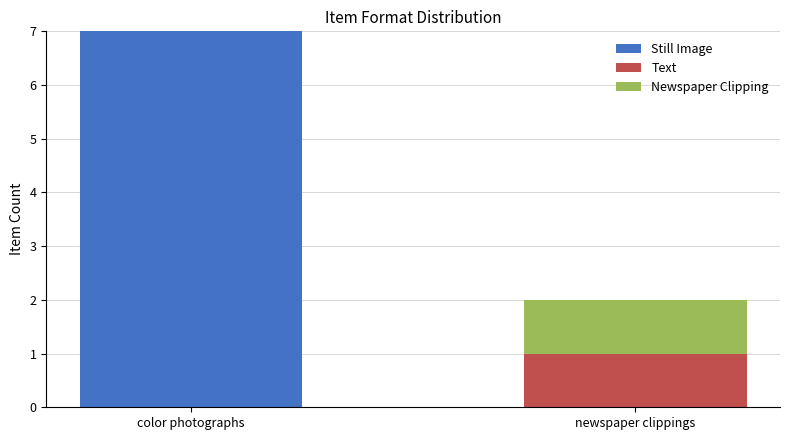

At which category is the sum across all series the highest?

color photographs